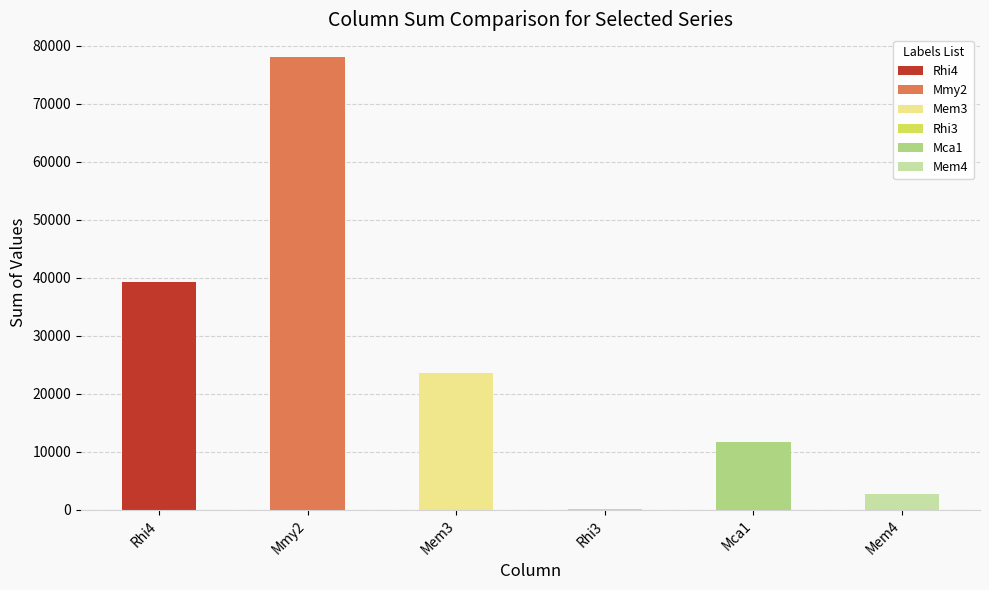

Does the chart contain stacked bars?

No